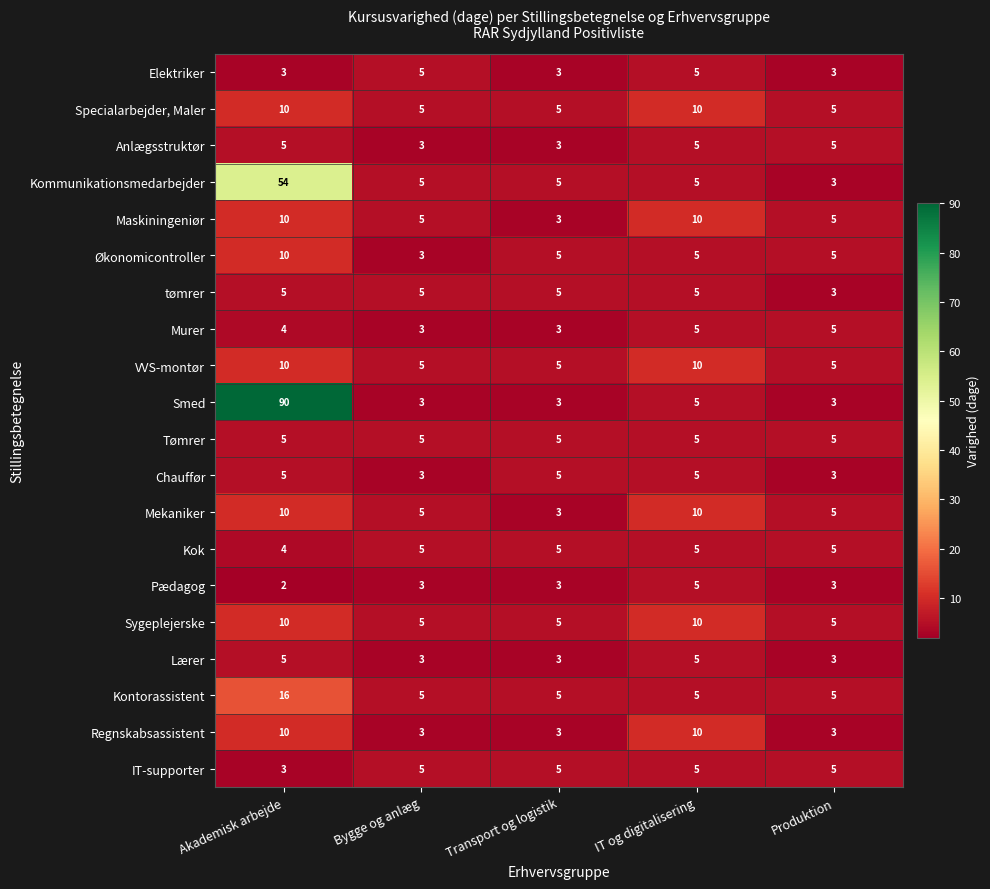

What is the average value of the Anlægsstruktør series?

4